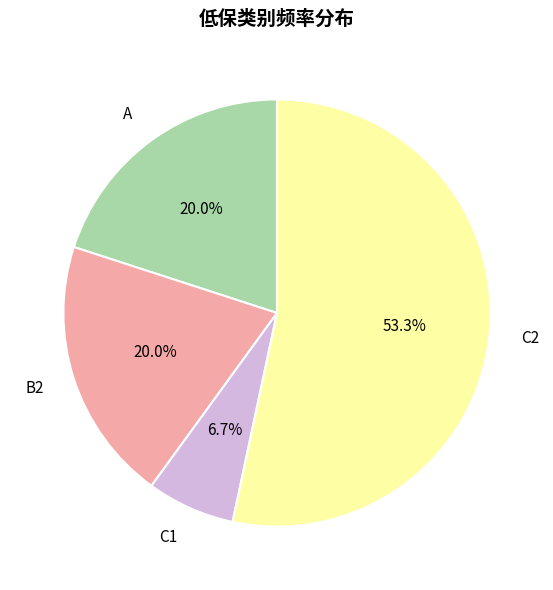

Is there a majority slice in this chart?

Yes